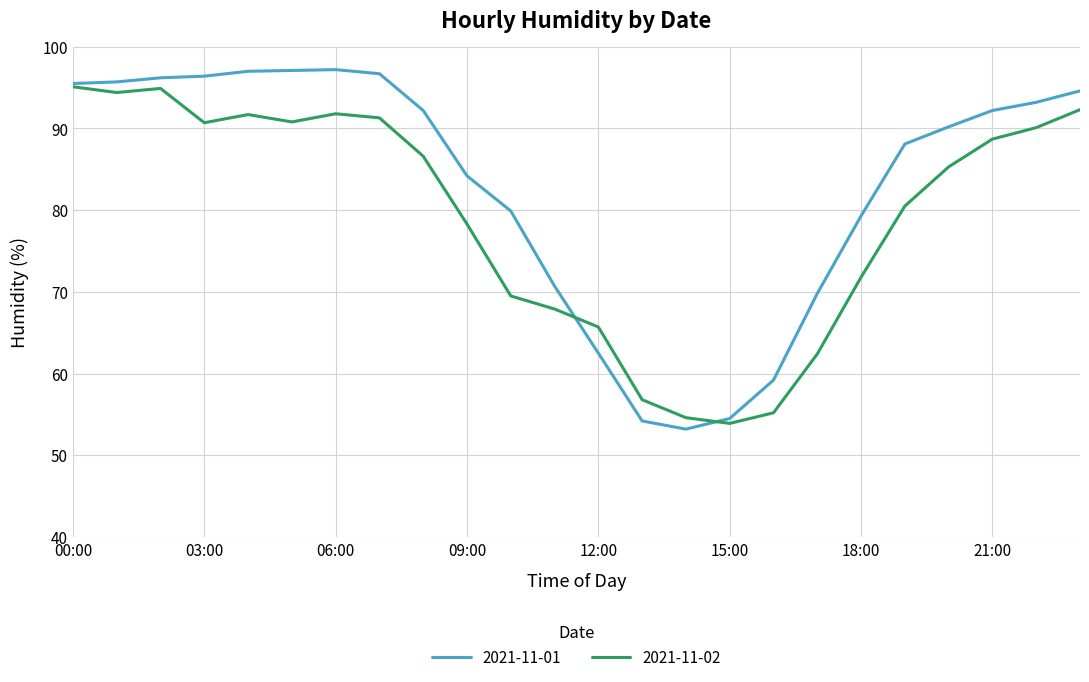

What is the maximum value for 2021-11-02?

95.1